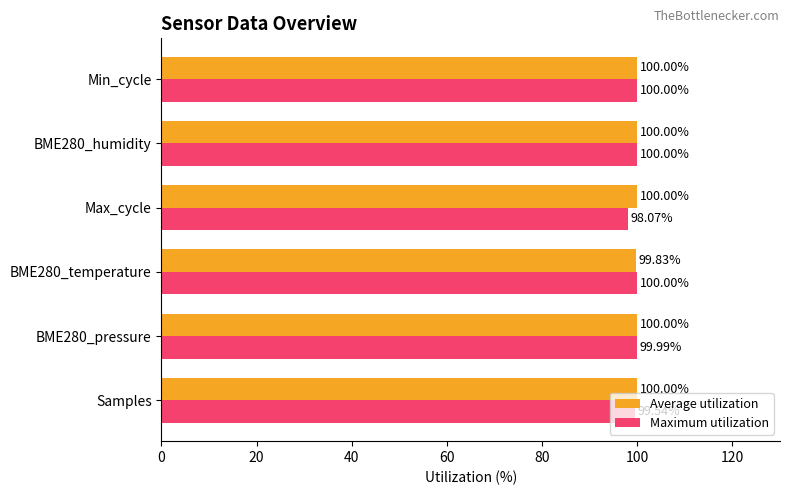

What is the average value of the Average utilization series?

100.0